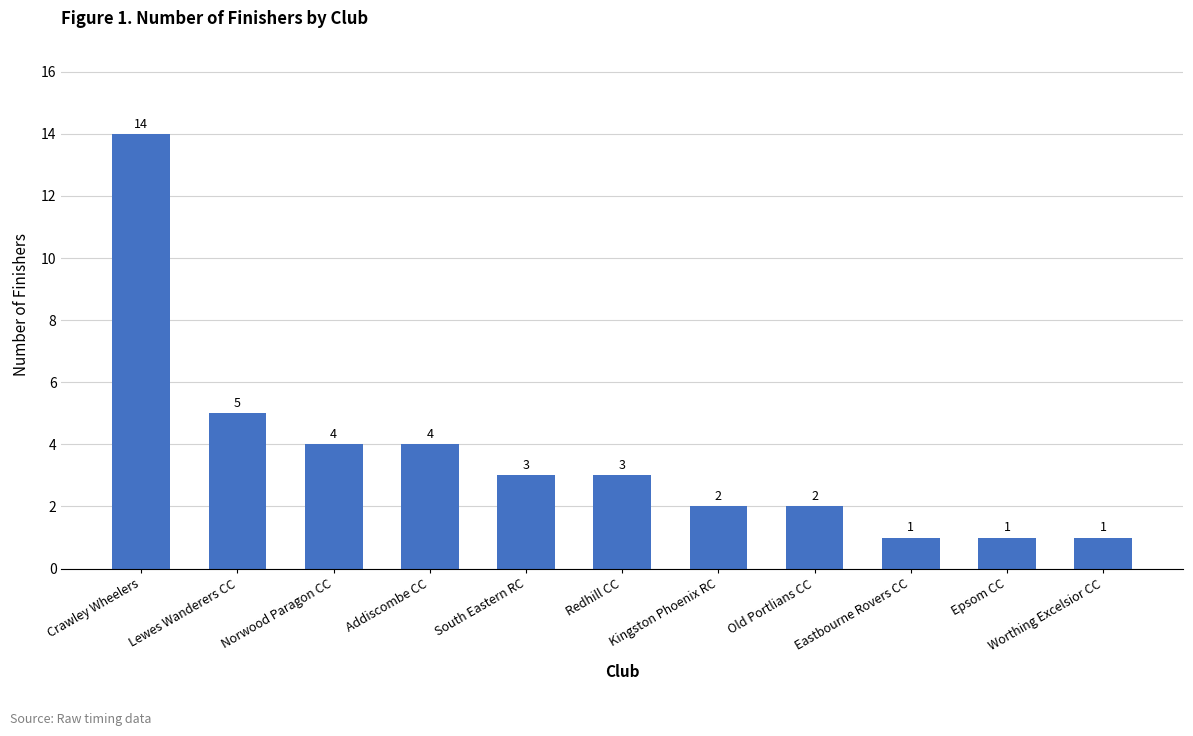

Reading right to left, extract all data points from this chart.

Worthing Excelsior CC=1	Epsom CC=1	Eastbourne Rovers CC=1	Old Portlians CC=2	Kingston Phoenix RC=2	Redhill CC=3	South Eastern RC=3	Addiscombe CC=4	Norwood Paragon CC=4	Lewes Wanderers CC=5	Crawley Wheelers=14